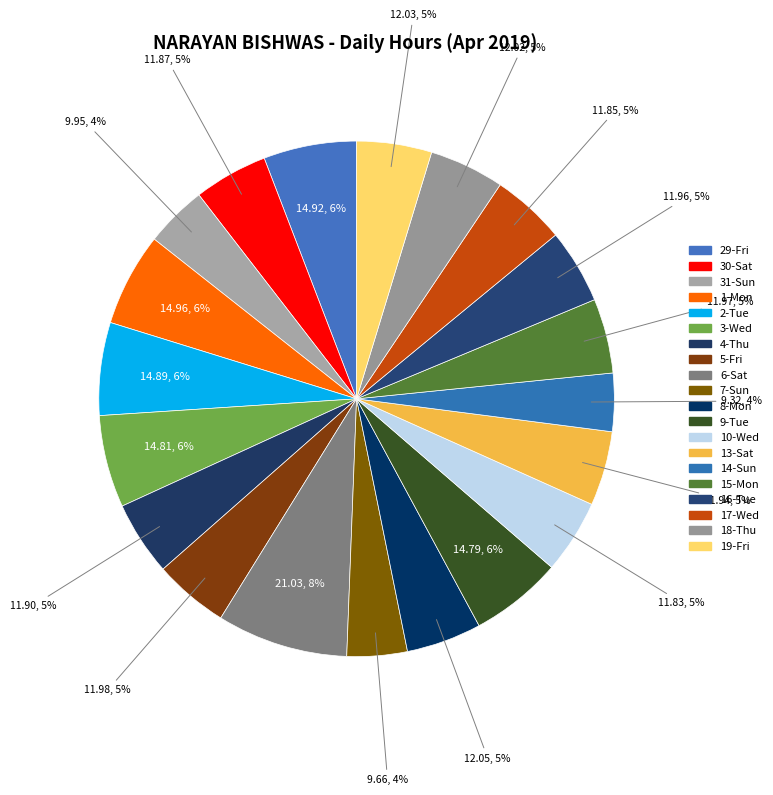

How many slices are in this pie chart?

20